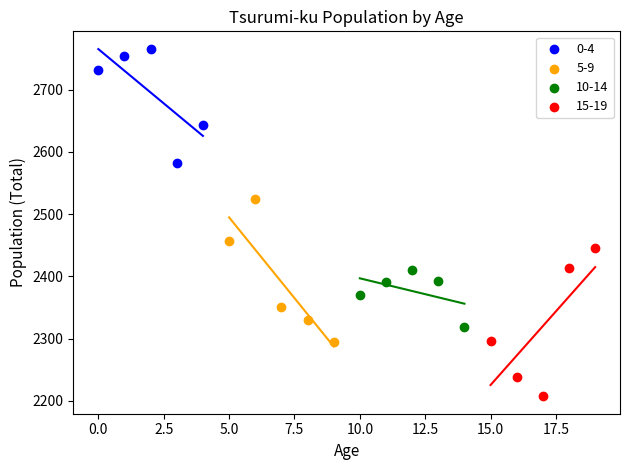

Which series reaches the minimum Y coordinate?

15-19